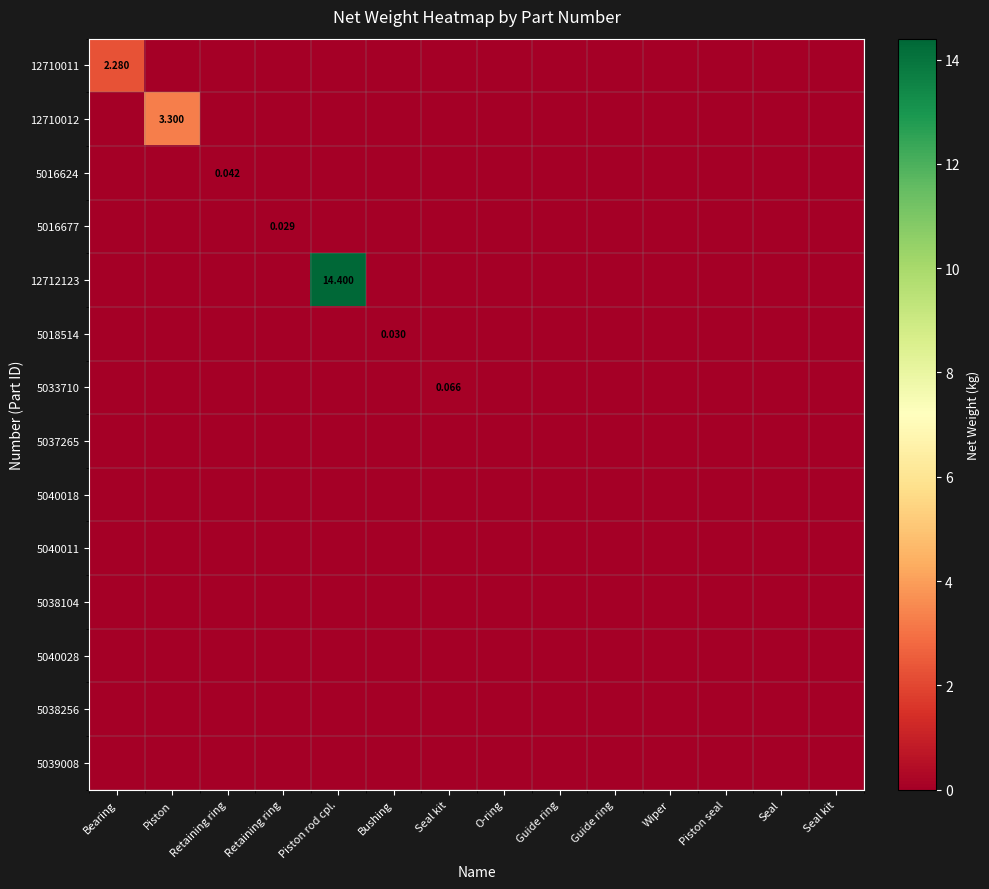

Is the value of 5038104 at Guide ring greater than the value of 12712123 at Seal?

No